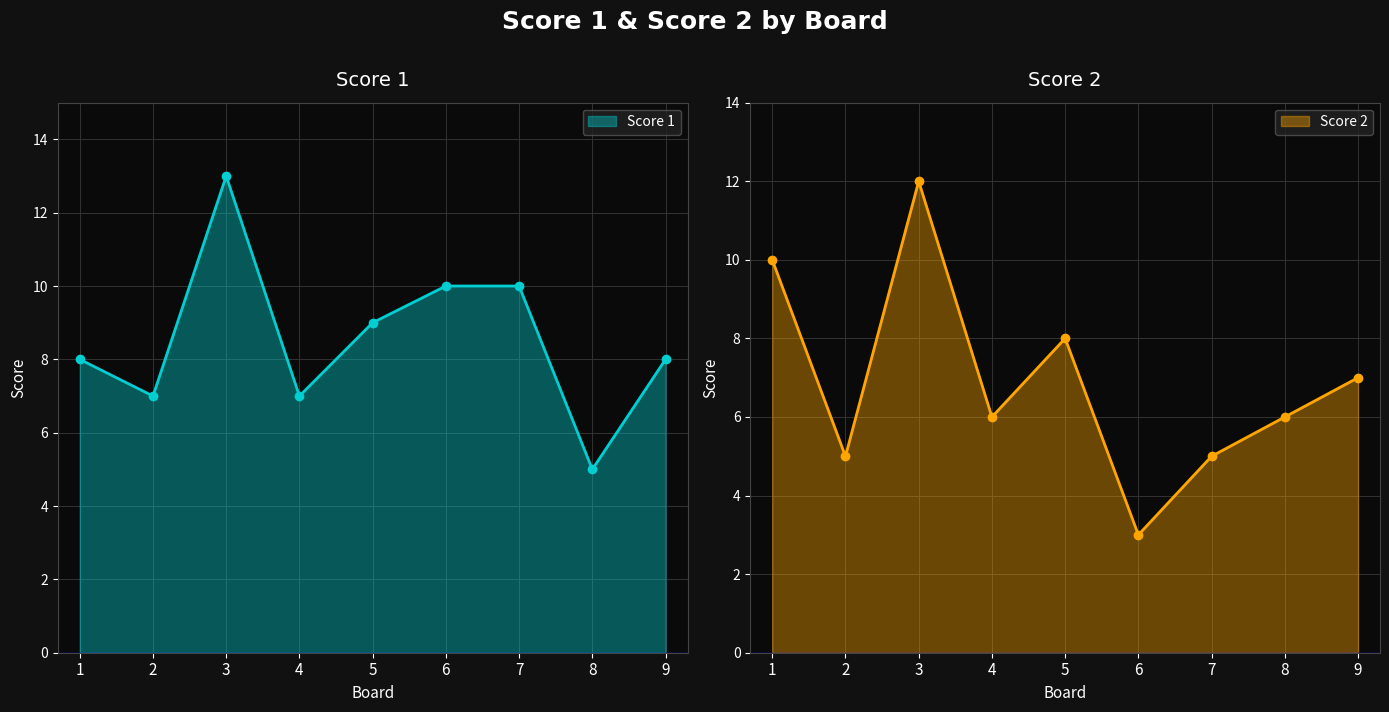

What is the spread (max minus min) of values at 6?

7